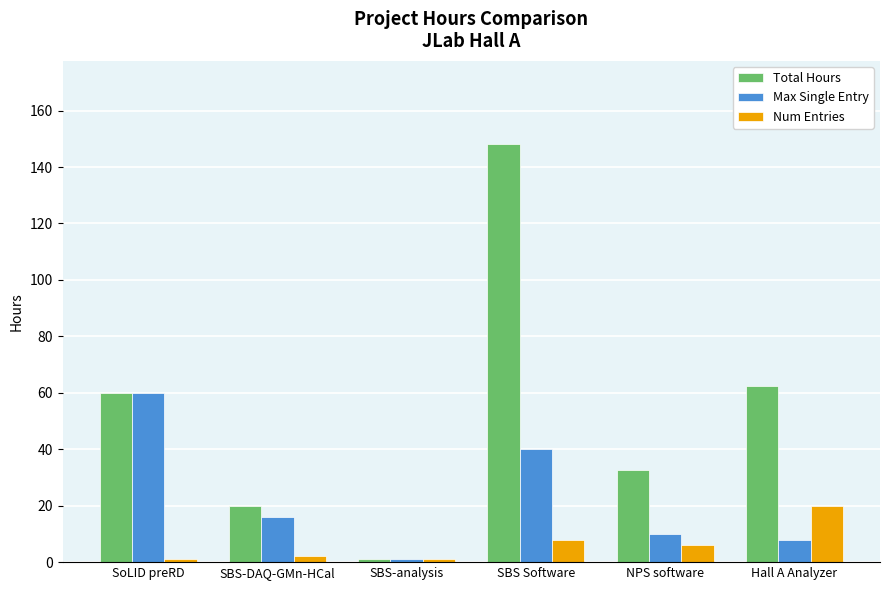

Reading right to left, what are all the values shown in this chart?

Total Hours: Hall A Analyzer=62.5	NPS software=32.5	SBS Software=148.0	SBS-analysis=1.0	SBS-DAQ-GMn-HCal=20.0	SoLID preRD=60.0
Max Single Entry: Hall A Analyzer=8.0	NPS software=10.0	SBS Software=40.0	SBS-analysis=1.0	SBS-DAQ-GMn-HCal=16.0	SoLID preRD=60.0
Num Entries: Hall A Analyzer=20.0	NPS software=6.0	SBS Software=8.0	SBS-analysis=1.0	SBS-DAQ-GMn-HCal=2.0	SoLID preRD=1.0